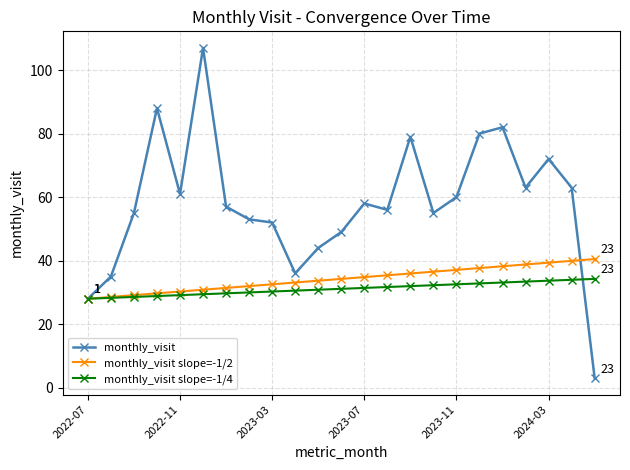

What is the value of the monthly_visit slope=-1/4 point at the 19th from the left?

33.1